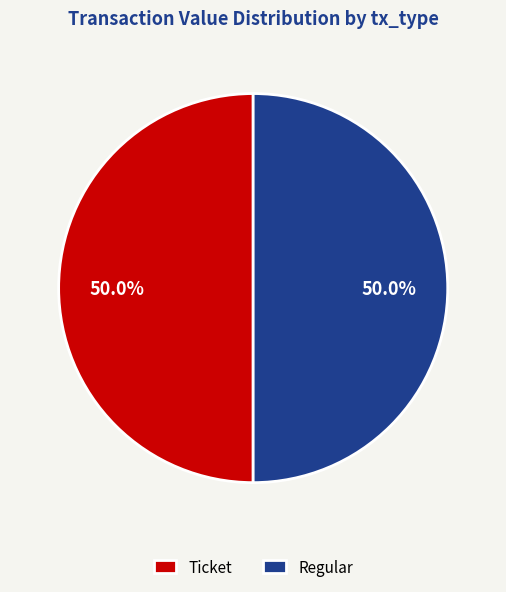

Approximately how many times larger is the value at Regular compared to Ticket?

1.0